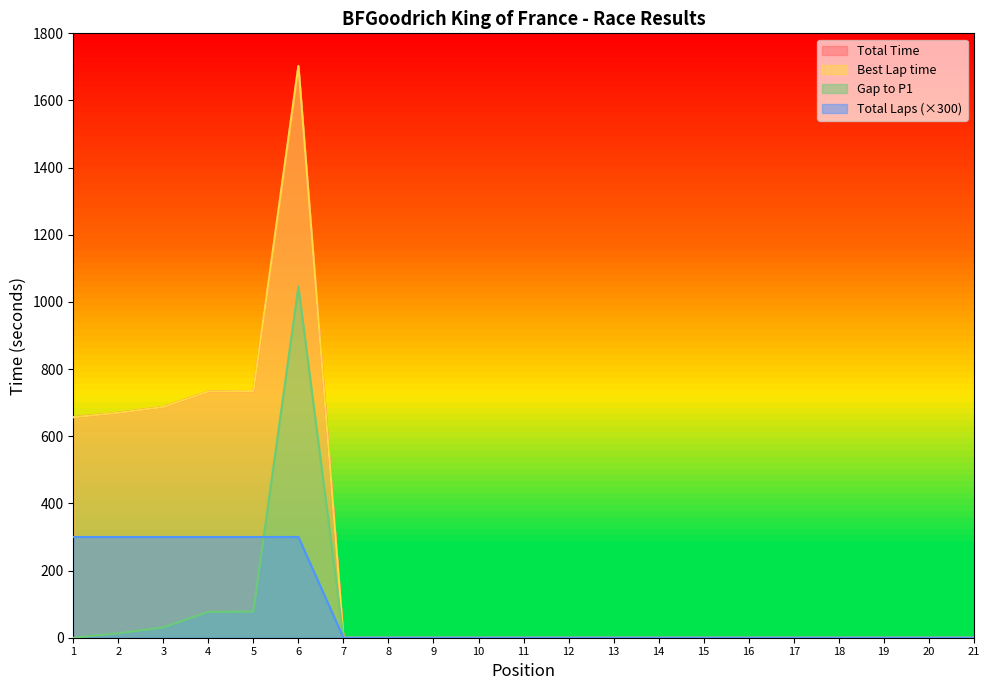

What are all the series names shown in the legend?

Total Time, Best Lap time, Total Laps, Gap to P1